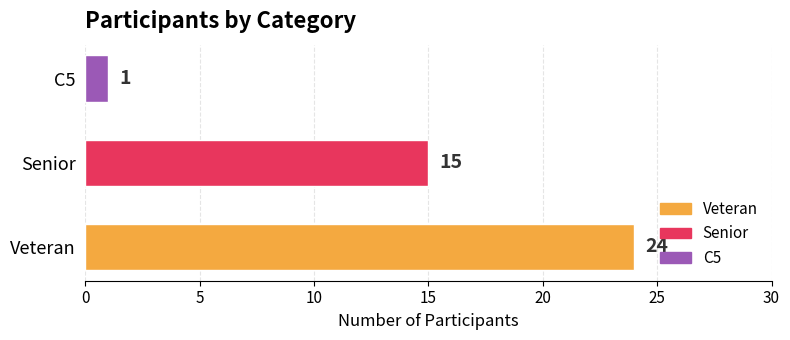

What is the difference between the maximum and minimum values?

23